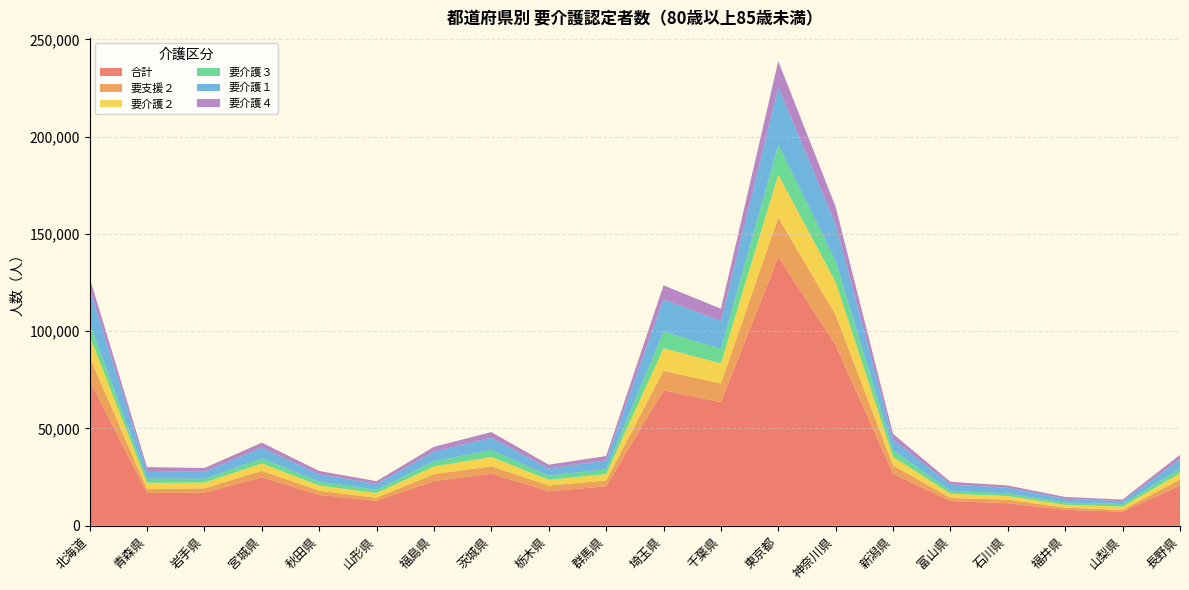

Reading left to right, list all the values displayed in this chart.

合計: 74442	16832	16948	24851	15822	12797	22982	26721	17712	20307	69624	63545	138235	92825	26669	12644	11583	8141	7270	20595
要支援２: 12296	1961	2275	3393	2166	1584	3561	3814	2965	2917	10049	9571	20196	15505	4296	1631	1802	1172	854	3224
要介護２: 10837	3322	2955	3761	2690	2438	3910	4846	2918	3369	11594	10376	22032	16933	4472	2198	1877	1485	1676	3198
要介護３: 6568	2204	1965	2649	2019	1668	2683	3538	2142	2440	8538	7464	15279	10858	3356	1563	1354	1094	1389	2386
要介護１: 17588	3874	3585	5520	3685	3000	4997	6390	3655	4561	16561	14350	29686	18737	5480	3182	2857	1939	1420	4758
要介護４: 5783	1945	1942	2540	1767	1438	2457	2827	1998	2238	7232	6245	13409	9071	2957	1358	1205	947	844	2283